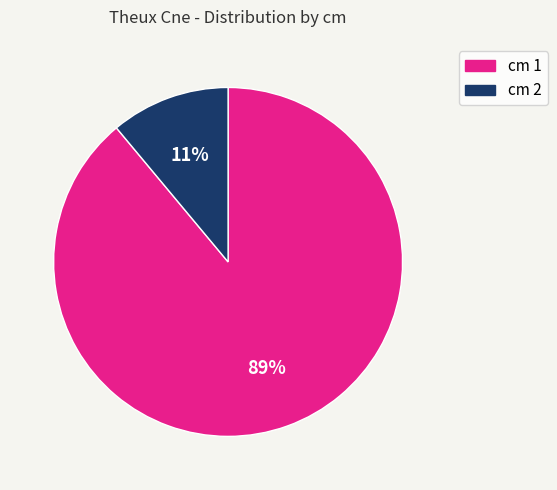

How many slices are in this pie chart?

2